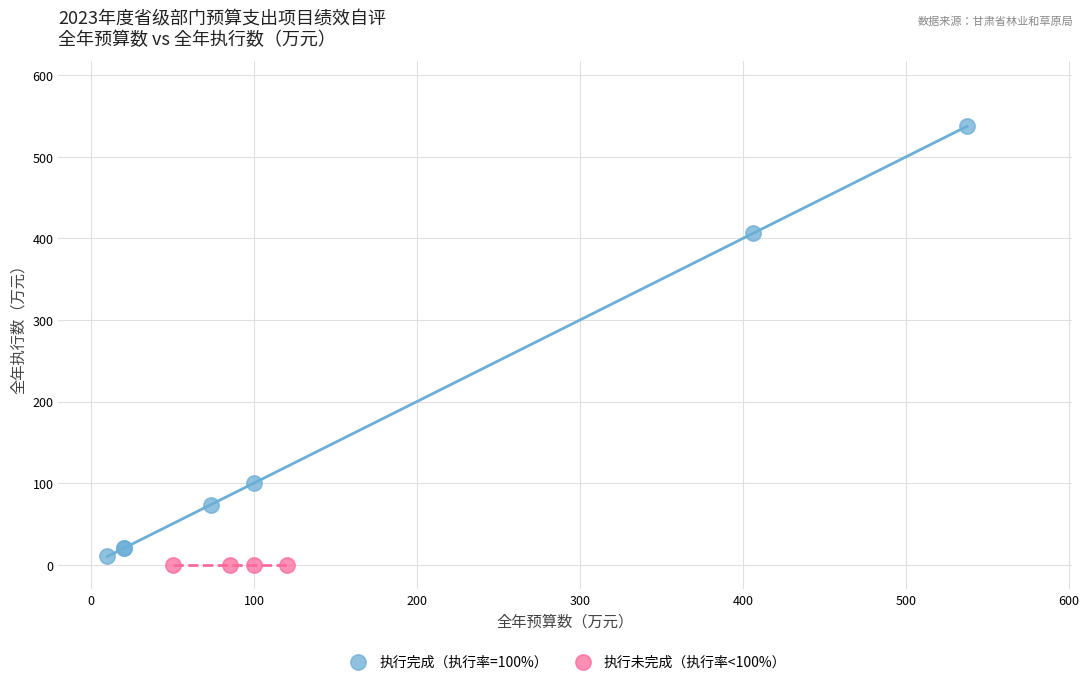

Which series reaches the maximum Y coordinate?

执行完成（执行率=100%）